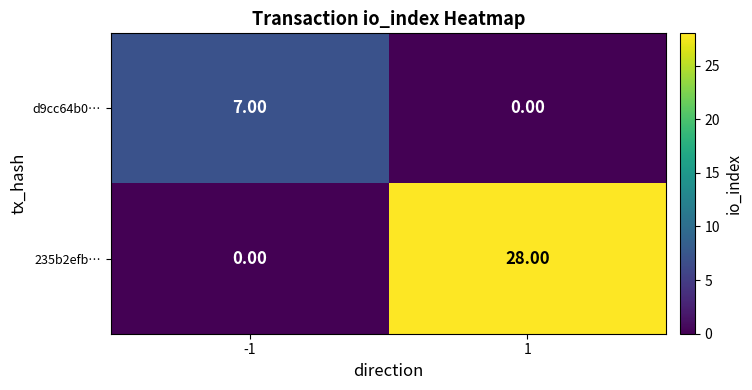

What is the difference between the maximum and minimum values in the d9cc64b0… series?

7